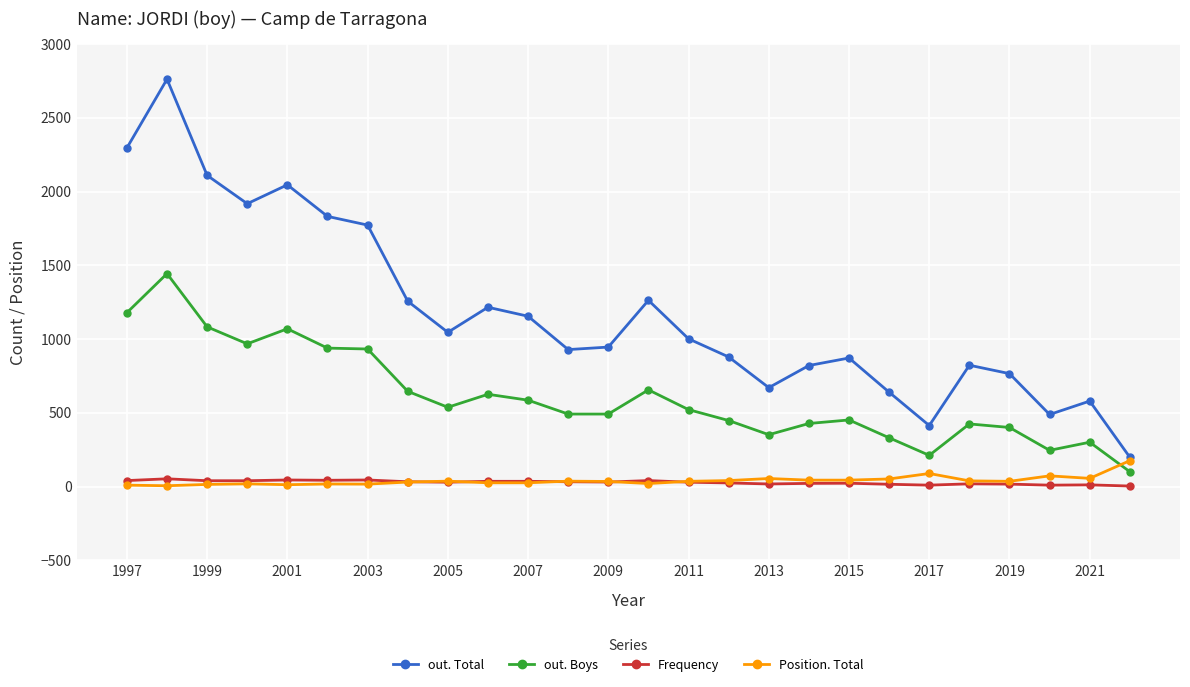

True or false: out. Boys and out. Total cross at least once.

False